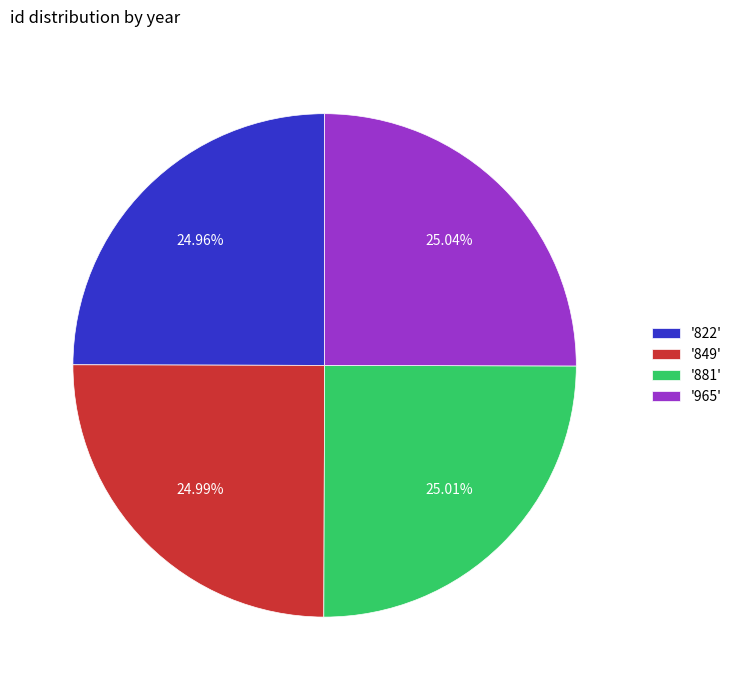

Does '822' represent more than half of the total?

No